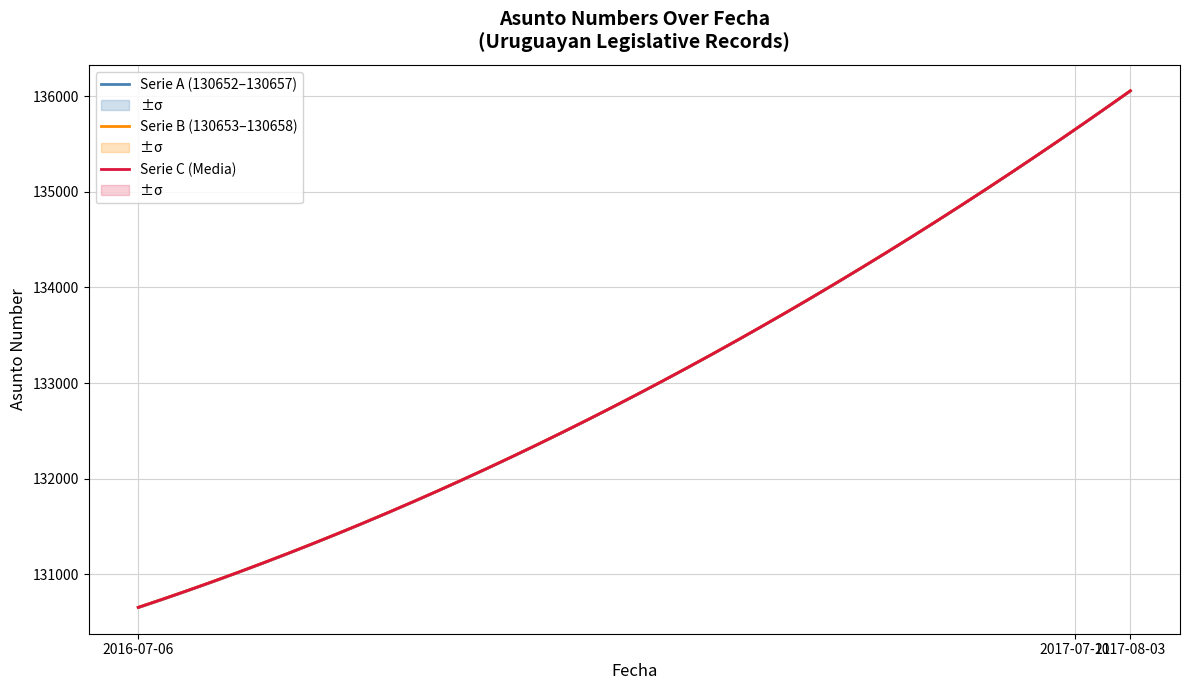

What is the lowest value of the Serie C (Media) series?

130653.0